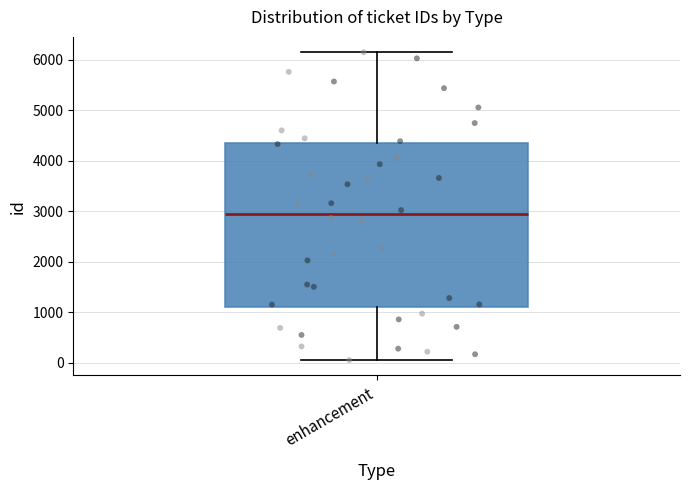

Where does the upper whisker of the box for enhancement end on the y-axis? The values are not printed on the chart, so give them approximately, as read against the axis.

6100